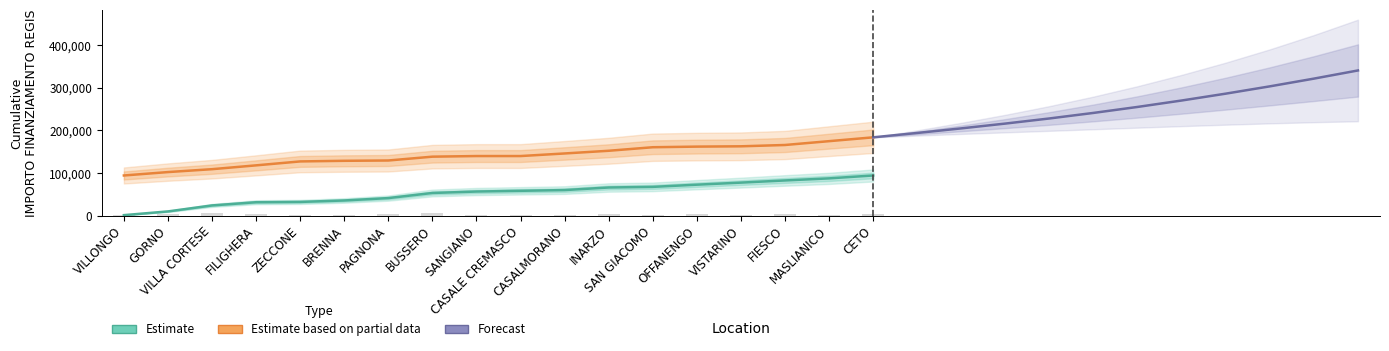

Which category has the highest value across all series?

VILLA CORTESE